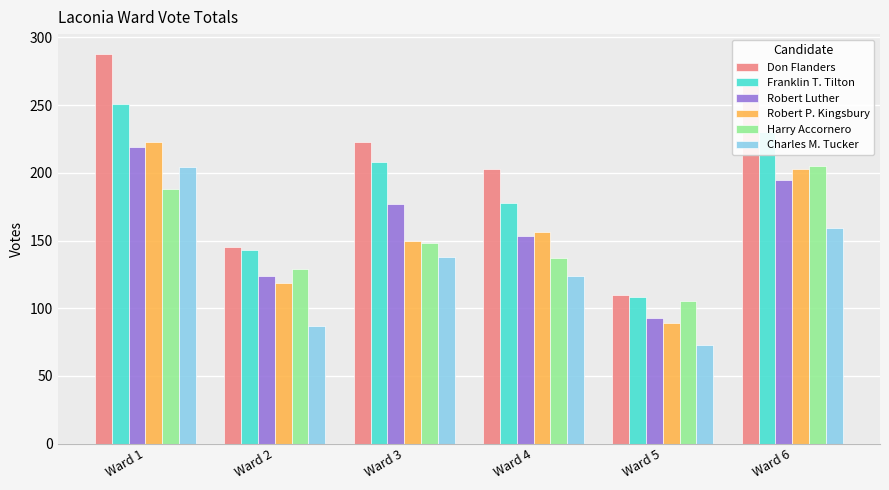

What is the spread (max minus min) of values at Ward 4?

79